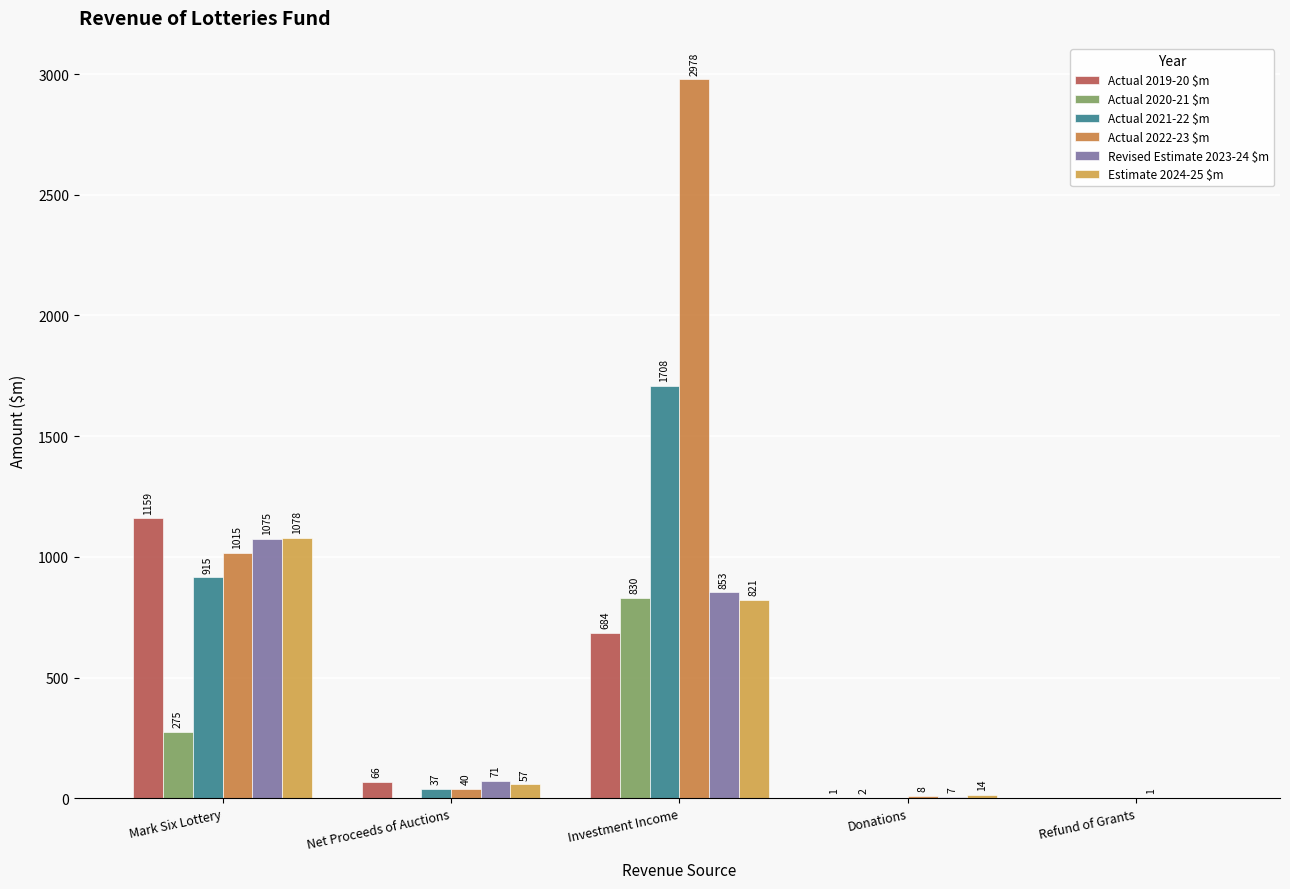

Which series has the largest range (max minus min)?

Actual 2022-23 $m